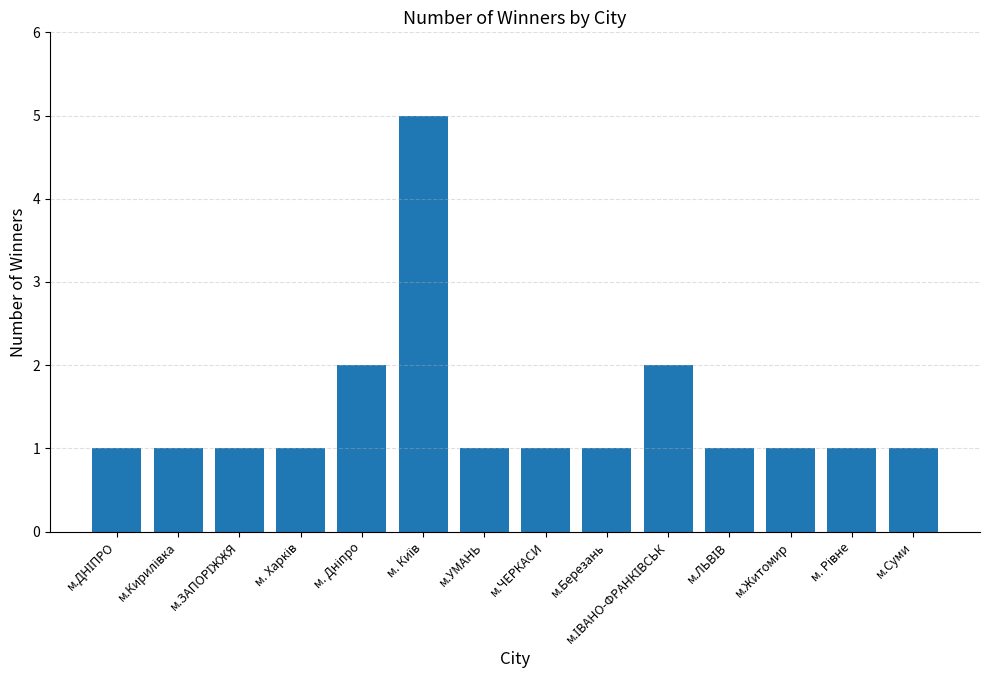

What is the approximate value at м.Суми?

1